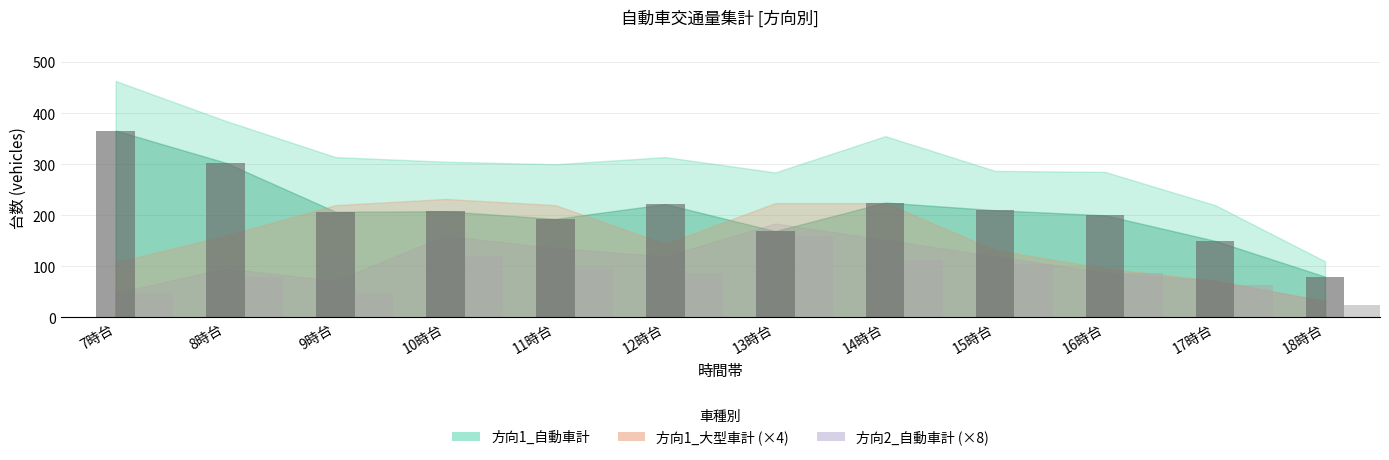

At which category is the sum across all series the highest?

7時台